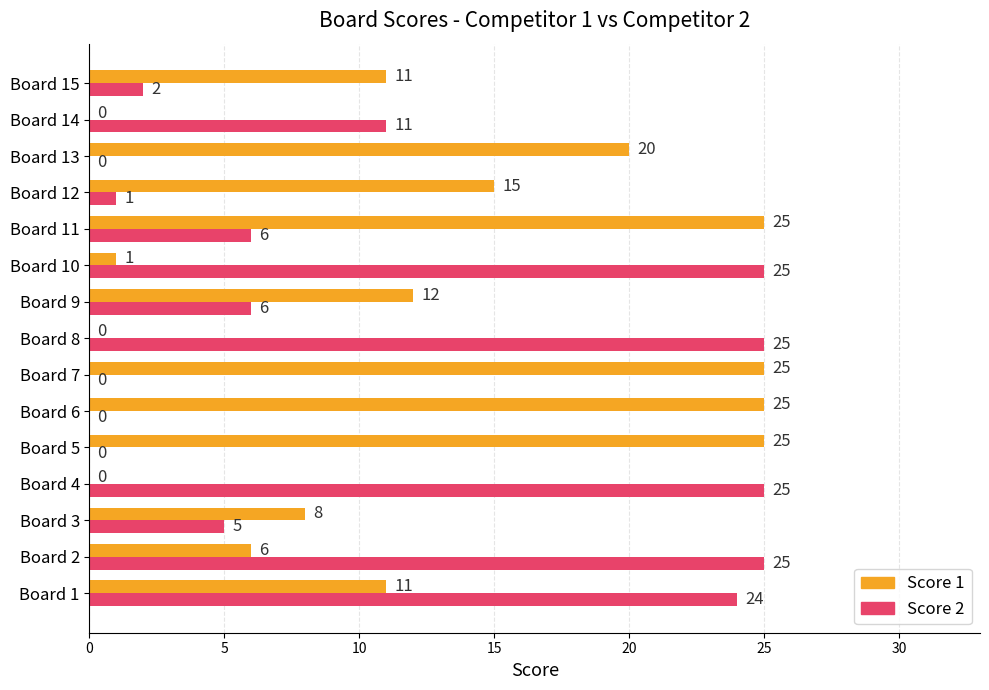

What is the maximum value shown in the chart?

25